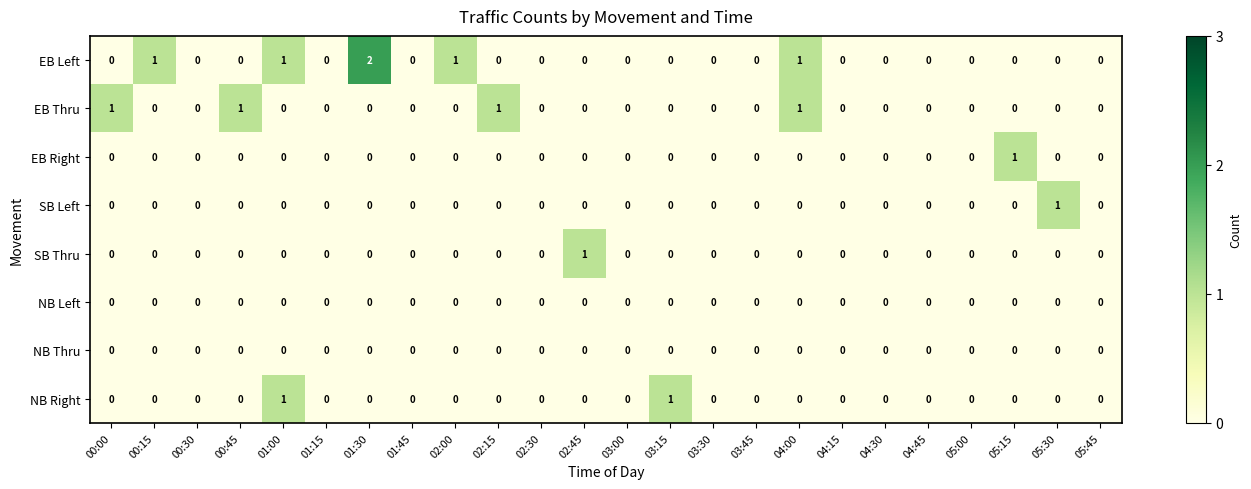

The NB Left series shows 0 at 03:45. True or false?

True